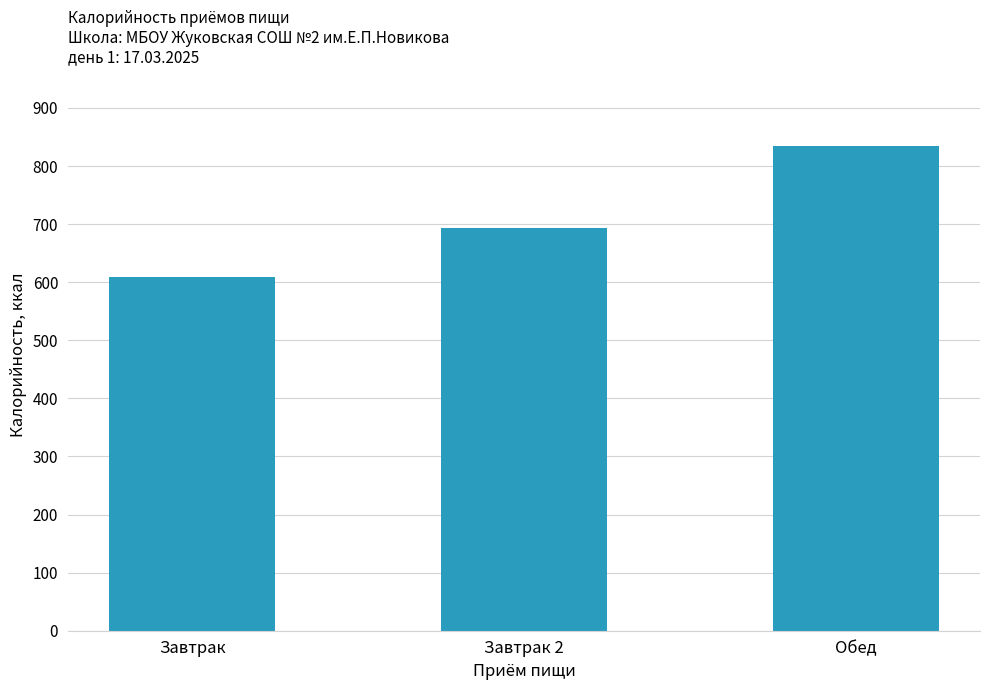

List the labels in order of value, largest first.

Обед, Завтрак 2, Завтрак